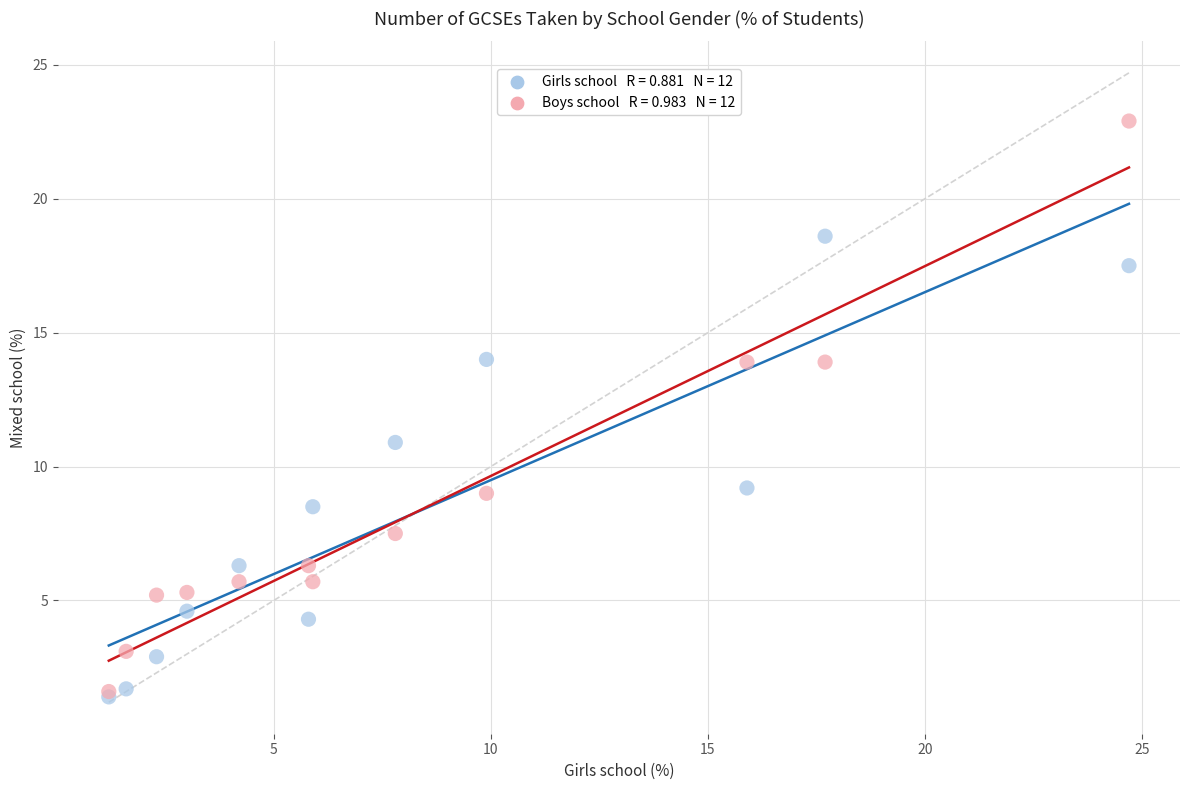

Across all series, what Y value is closest to 12?

10.9